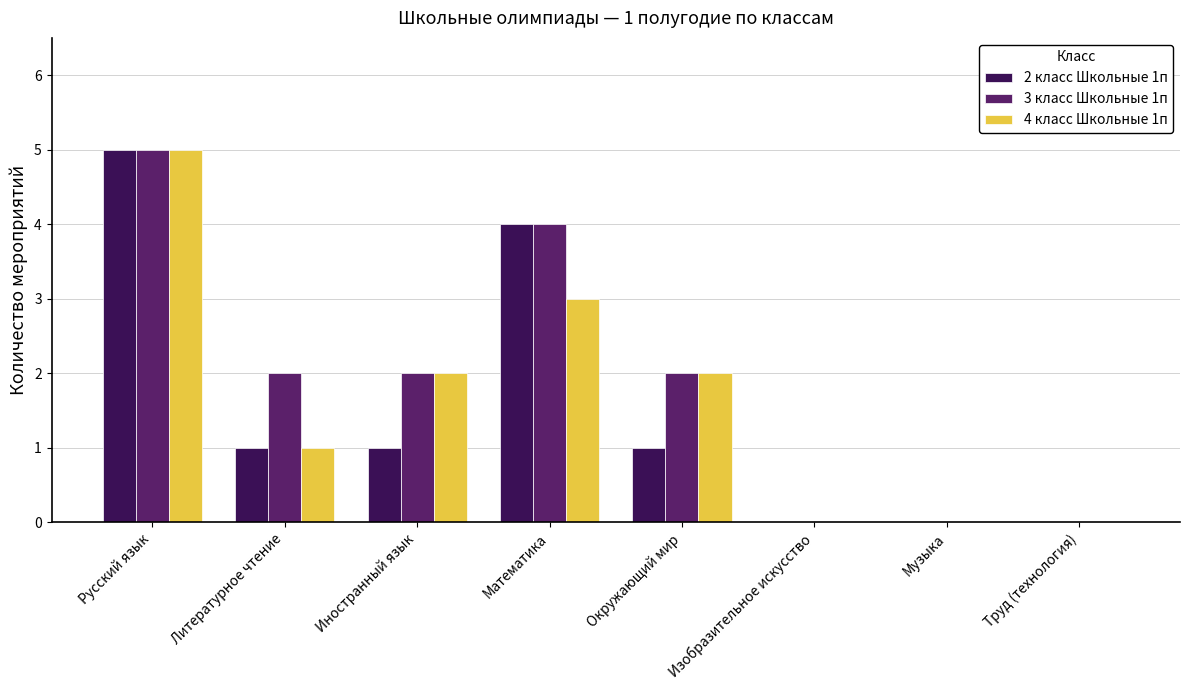

The 2 класс Школьные 1п series shows 0 at Иностранный язык. True or false?

False